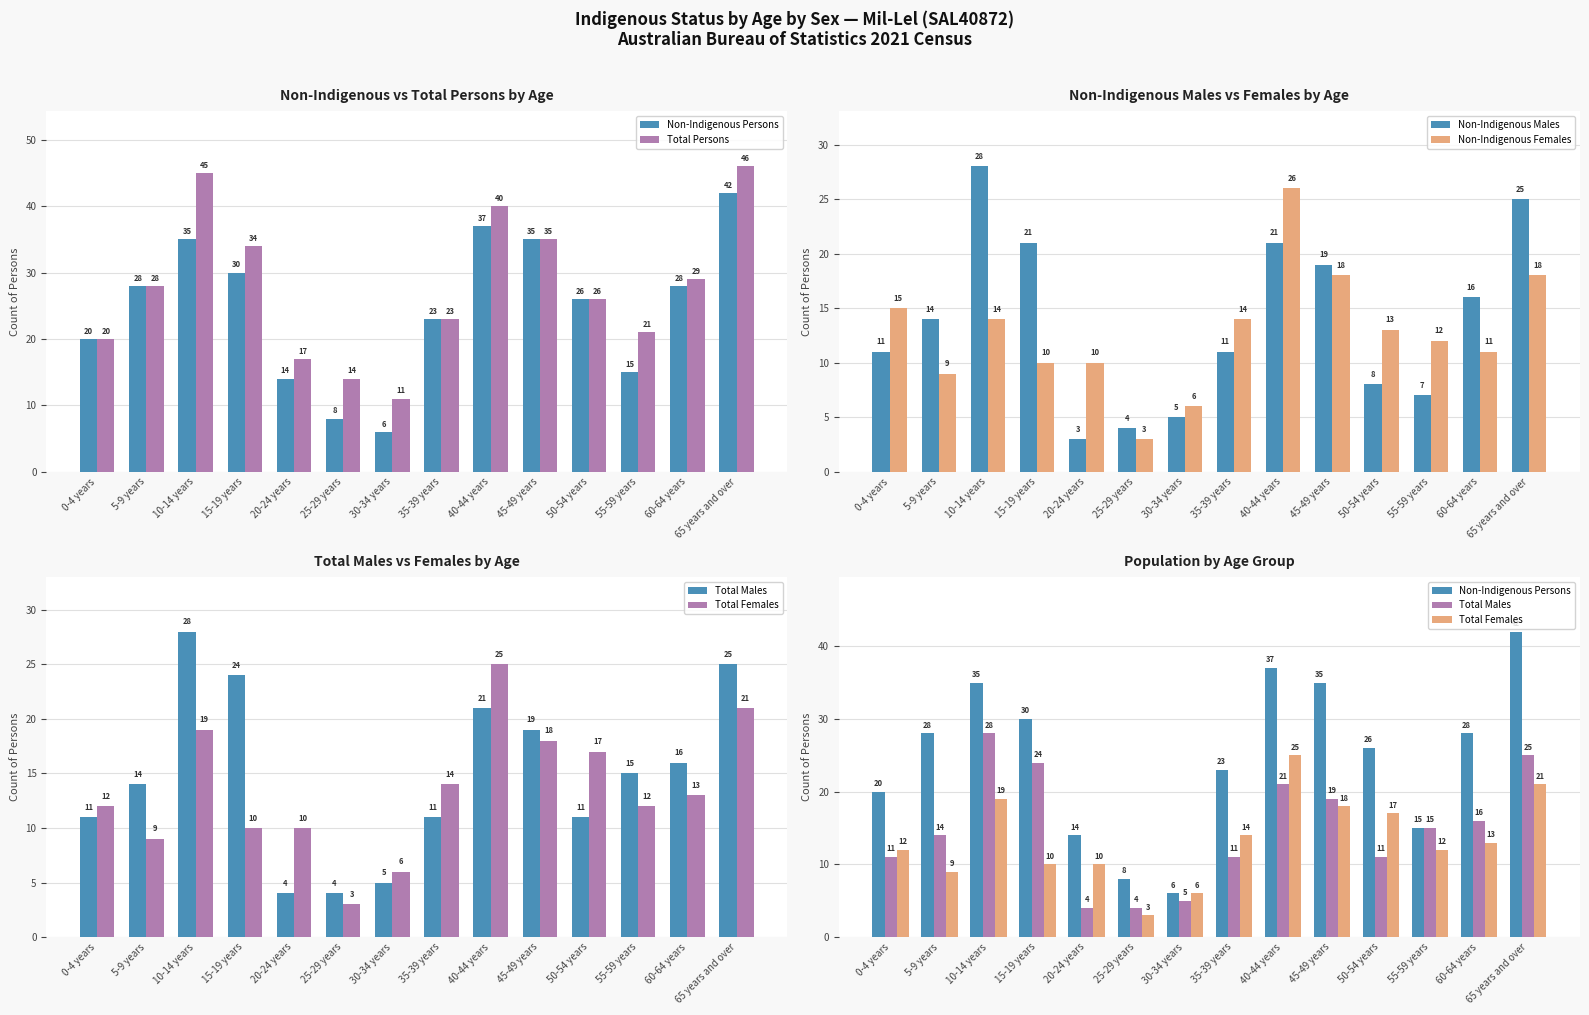

Reading left to right, extract all data points from this chart.

Non-Indigenous Persons: 20	28	35	30	14	8	6	23	37	35	26	15	28	42
Total Persons: 20	28	45	34	17	14	11	23	40	35	26	21	29	46
Non-Indigenous Males: 11	14	28	21	3	4	5	11	21	19	8	7	16	25
Non-Indigenous Females: 15	9	14	10	10	3	6	14	26	18	13	12	11	18
Total Males: 11	14	28	24	4	4	5	11	21	19	11	15	16	25
Total Females: 12	9	19	10	10	3	6	14	25	18	17	12	13	21